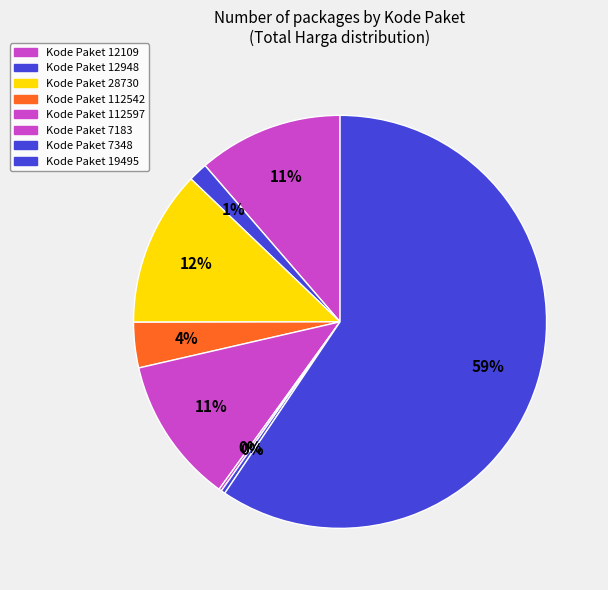

Which category has the smallest portion of the pie?

7183